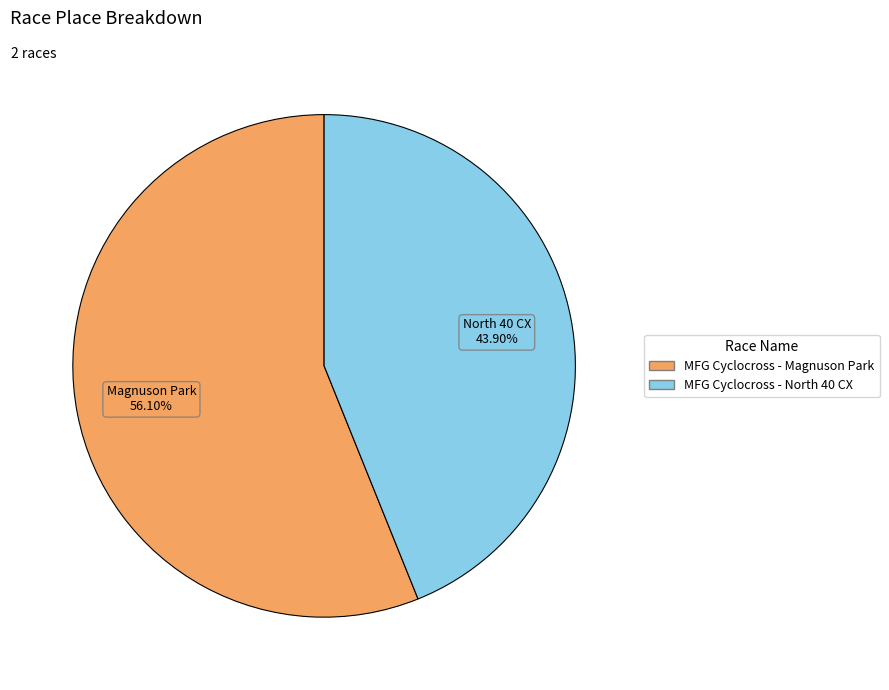

What is the ratio of the value at MFG Cyclocross - Magnuson Park to the value at MFG Cyclocross - North 40 CX?

1.3